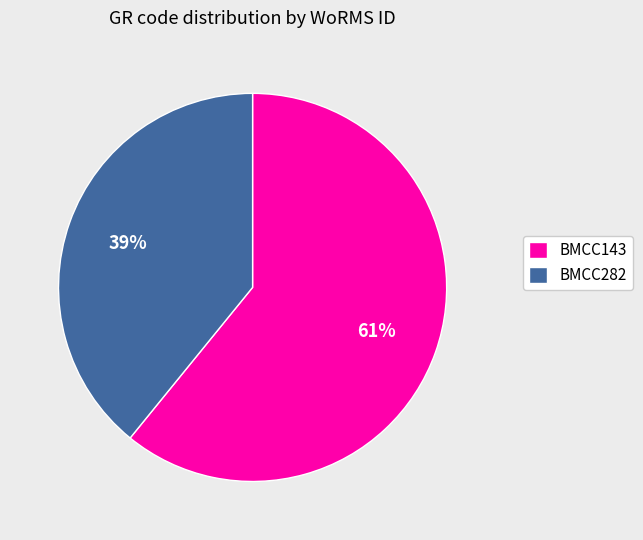

What is the ratio of the value at BMCC143 to the value at BMCC282?

1.6